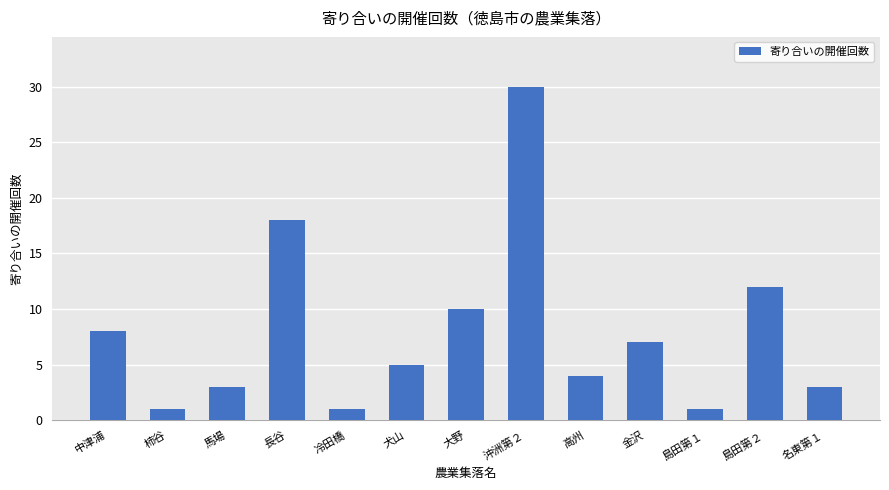

Does the chart contain stacked bars?

No